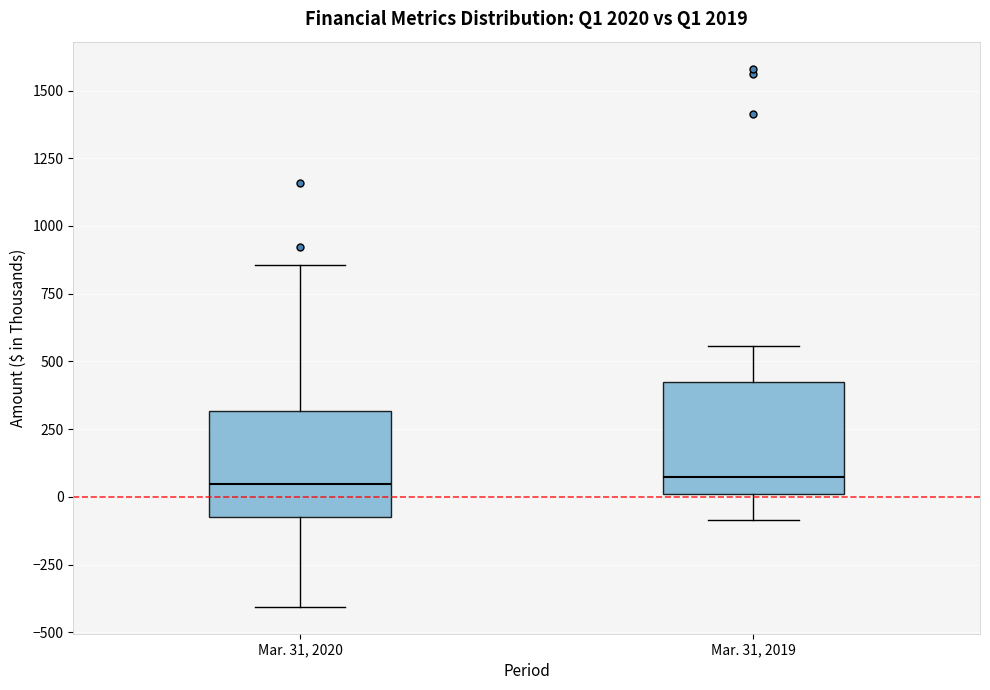

Where does the upper whisker of the box for Mar. 31, 2020 end on the y-axis? The values are not printed on the chart, so give them approximately, as read against the axis.

850